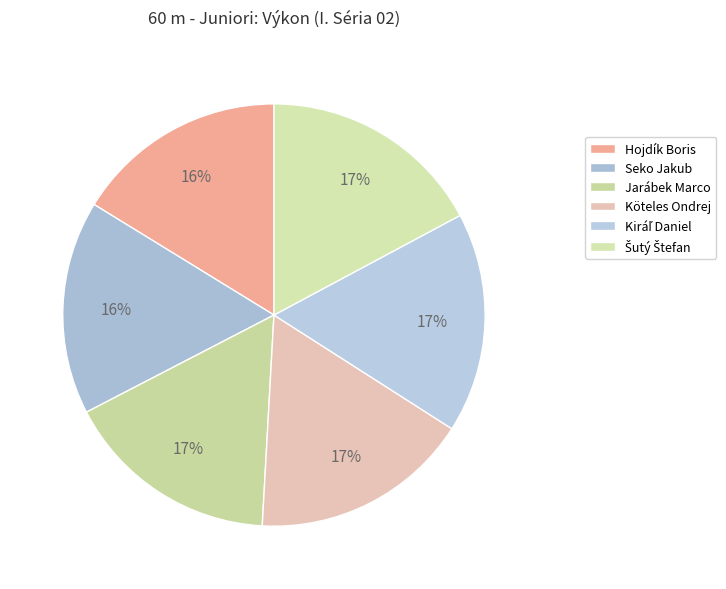

Is it true that Hojdík Boris is 7% of the pie?

False